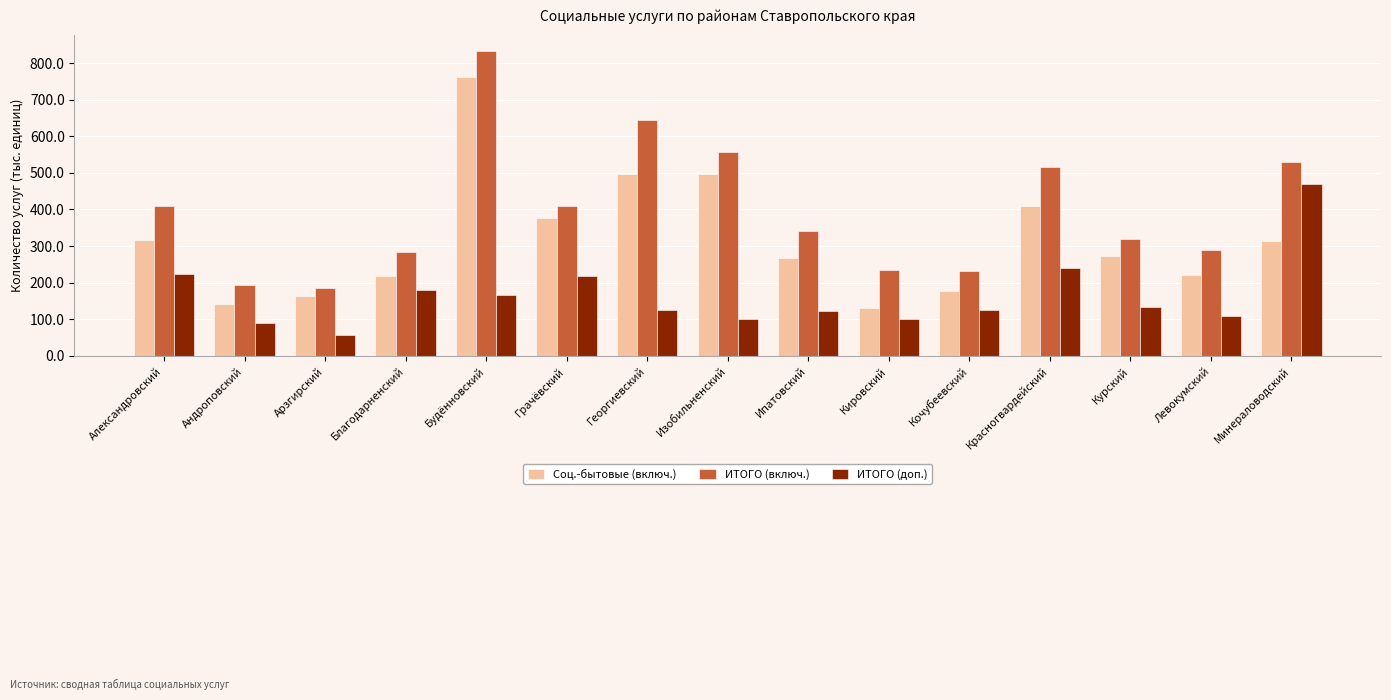

The Соц.-бытовые (включ.) series shows 129392 at Кировский. True or false?

True